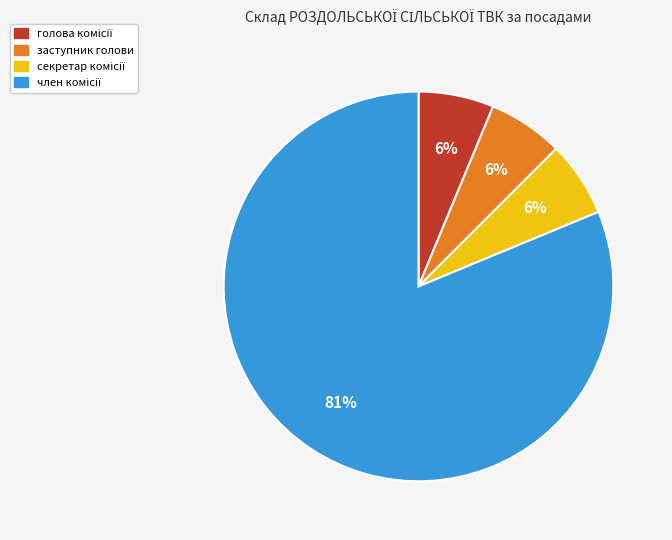

Does any single category account for the majority?

Yes